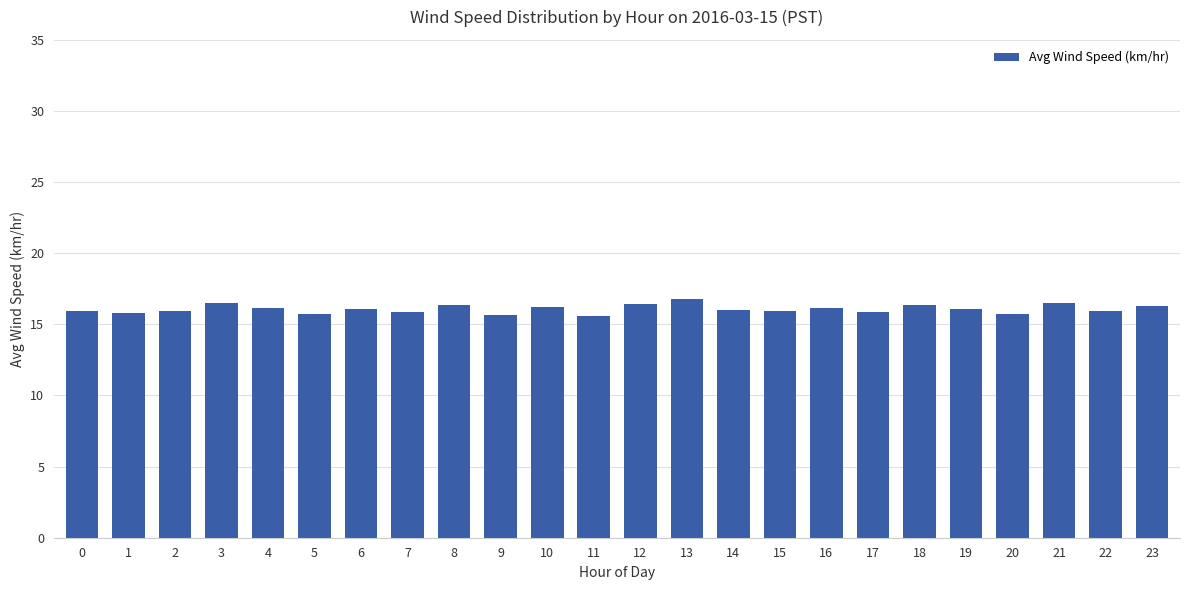

What is the smallest value displayed?

15.6